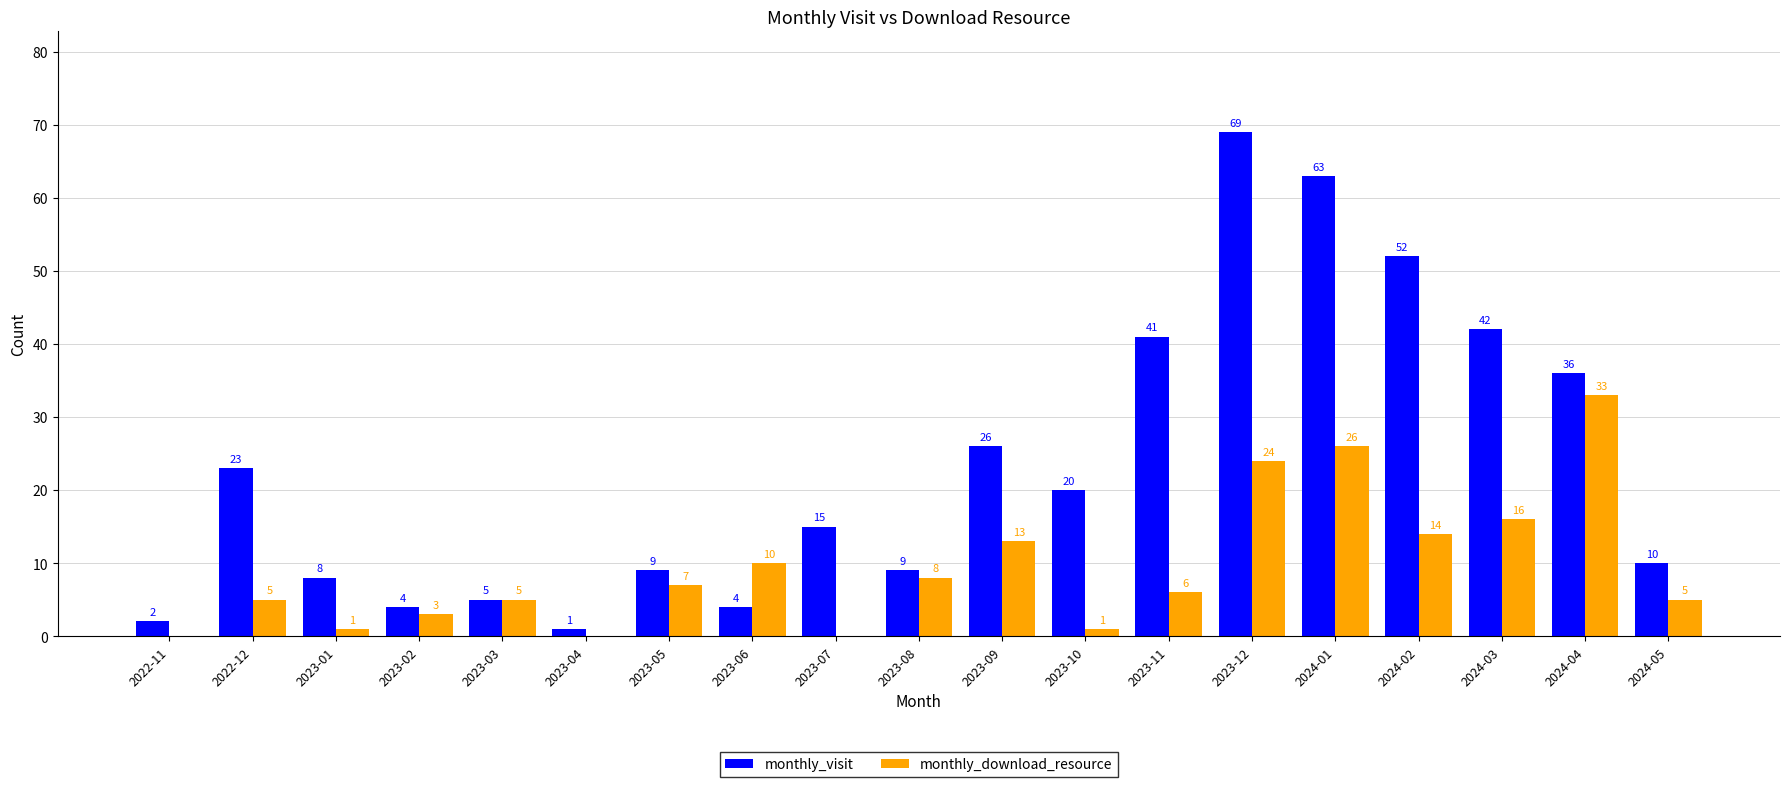

What are all the series names shown in the legend?

monthly_visit, monthly_download_resource